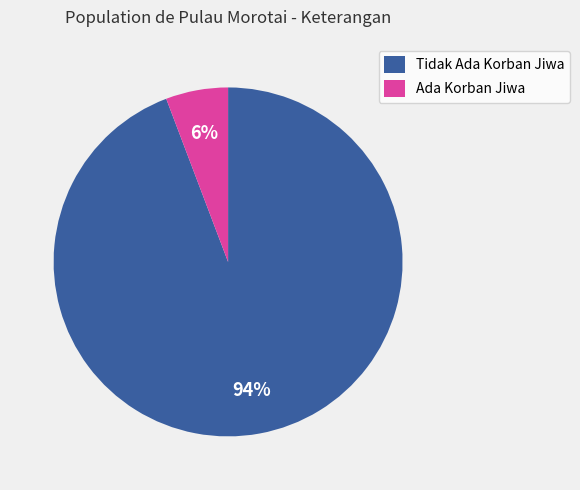

Combined, do Ada Korban Jiwa and Tidak Ada Korban Jiwa account for over 50%?

Yes